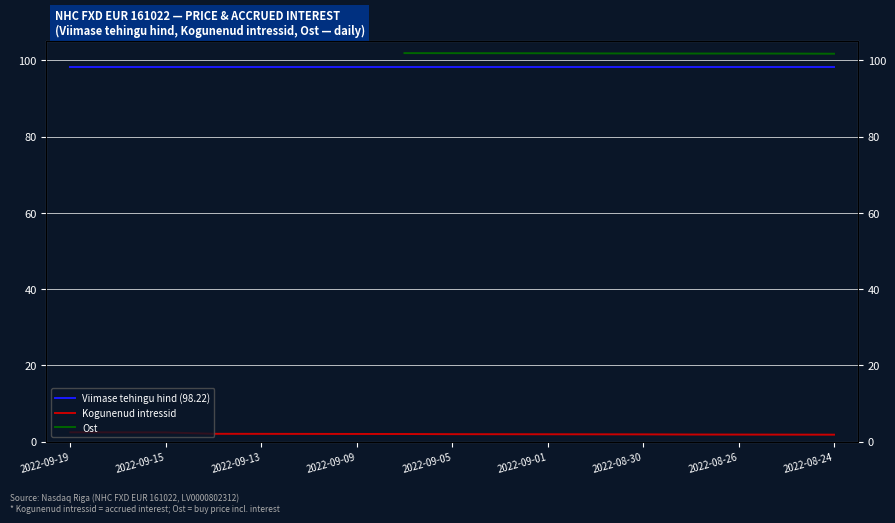

What is the difference between the highest and lowest values at 2022-09-19?

95.8